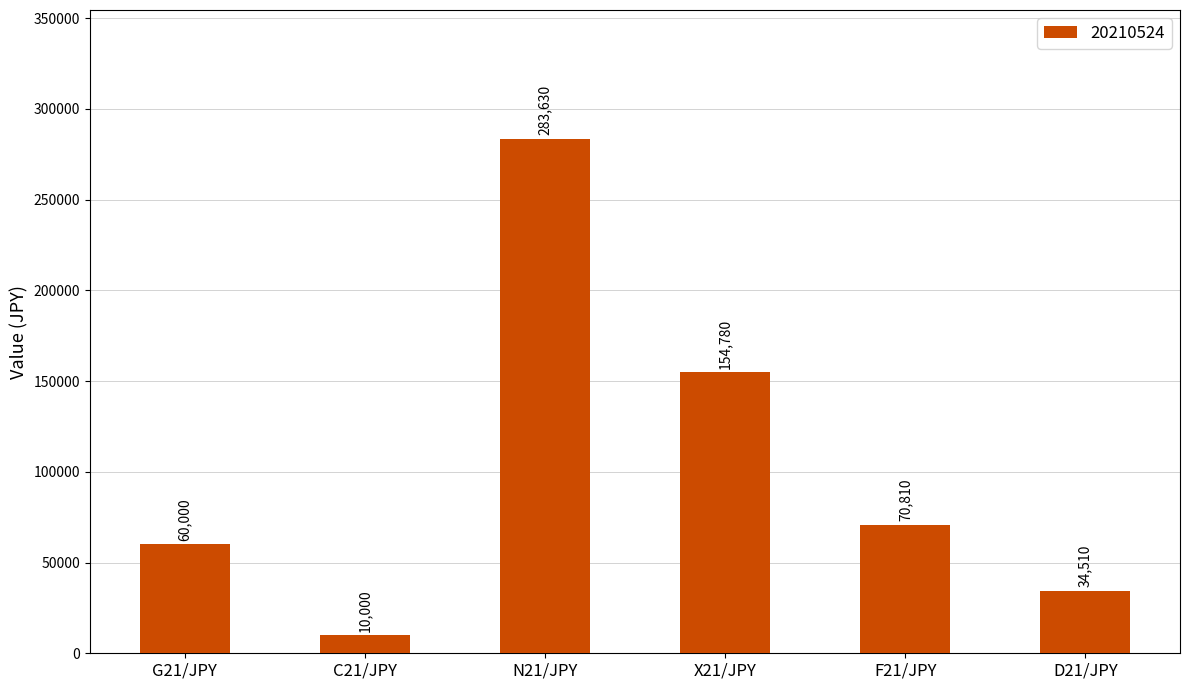

Reading left to right, what are all the values shown in this chart?

G21/JPY=60000	C21/JPY=10000	N21/JPY=283630	X21/JPY=154780	F21/JPY=70810	D21/JPY=34510